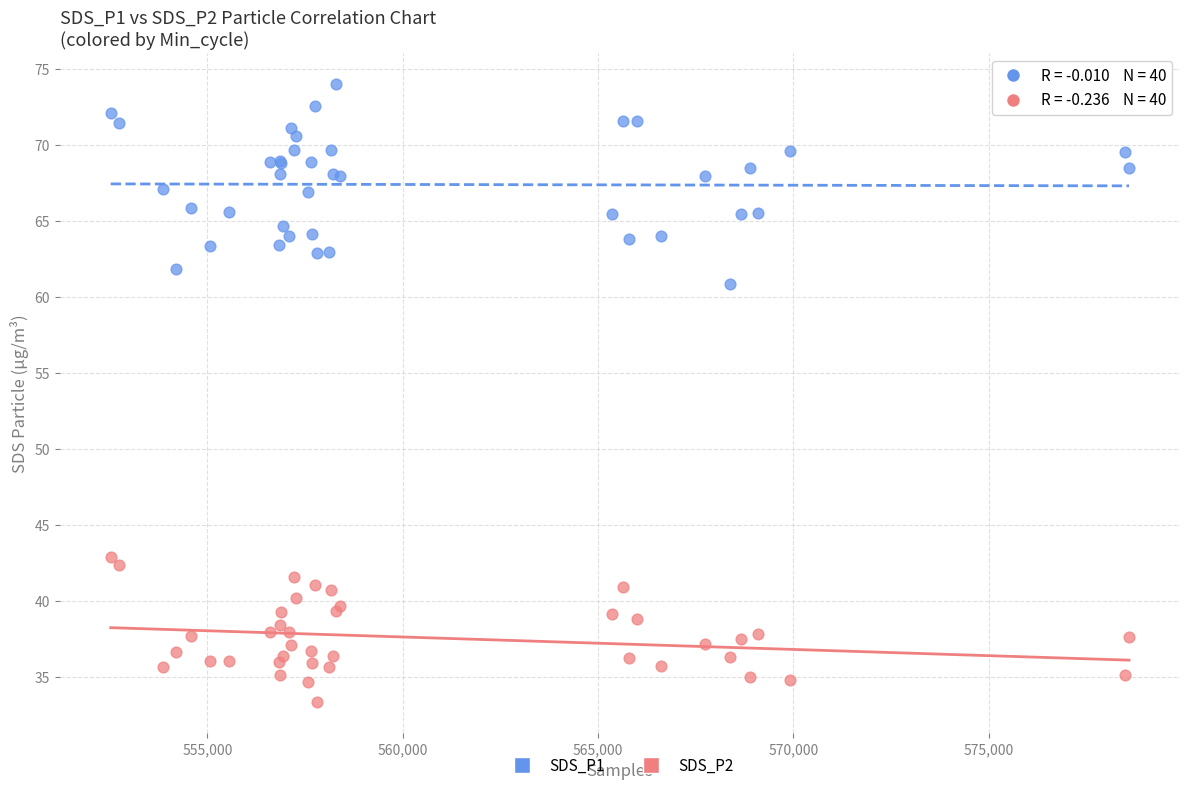

Which series contains the highest Y value?

SDS_P1